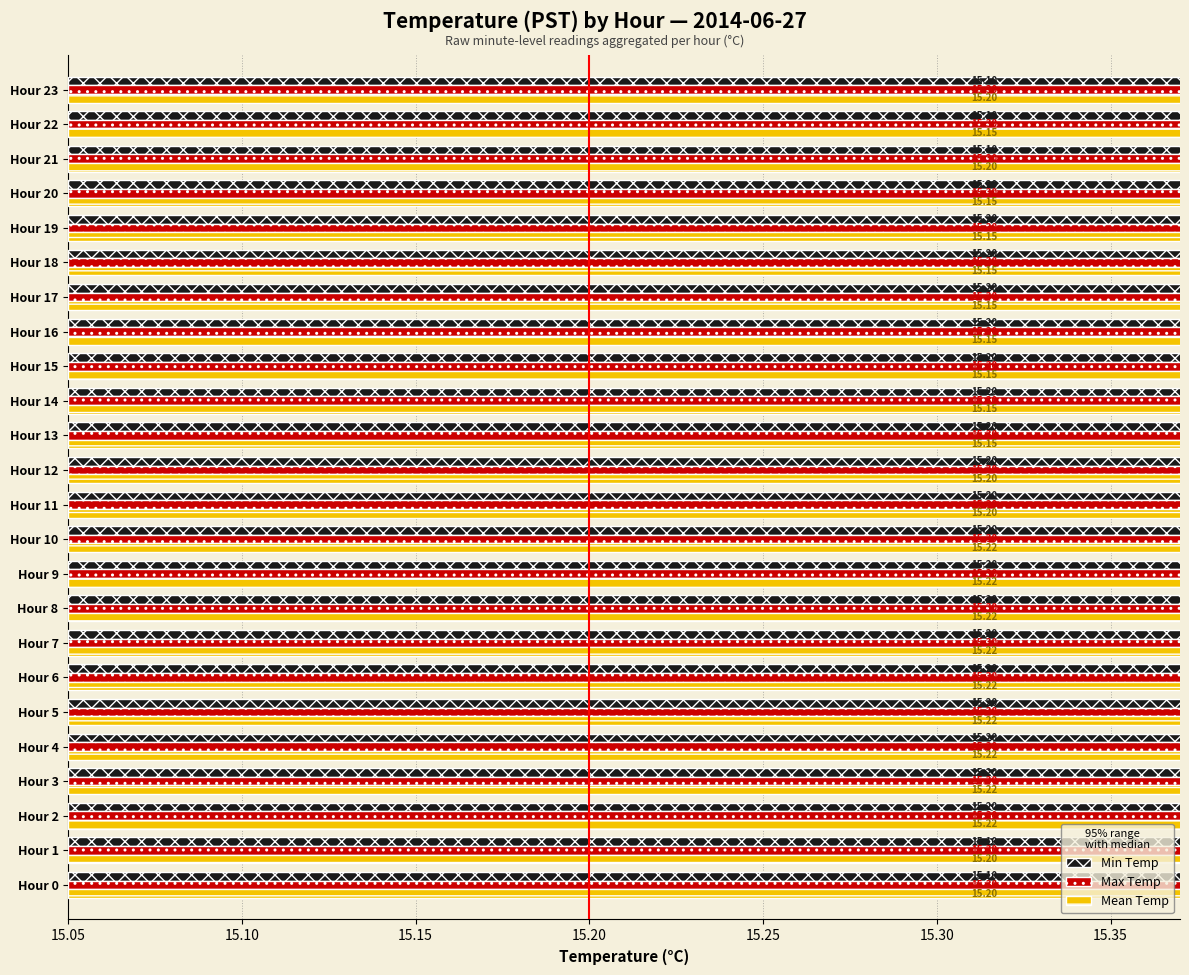

The value of Mean Temp at Hour 19 is 24.9. True or false?

False